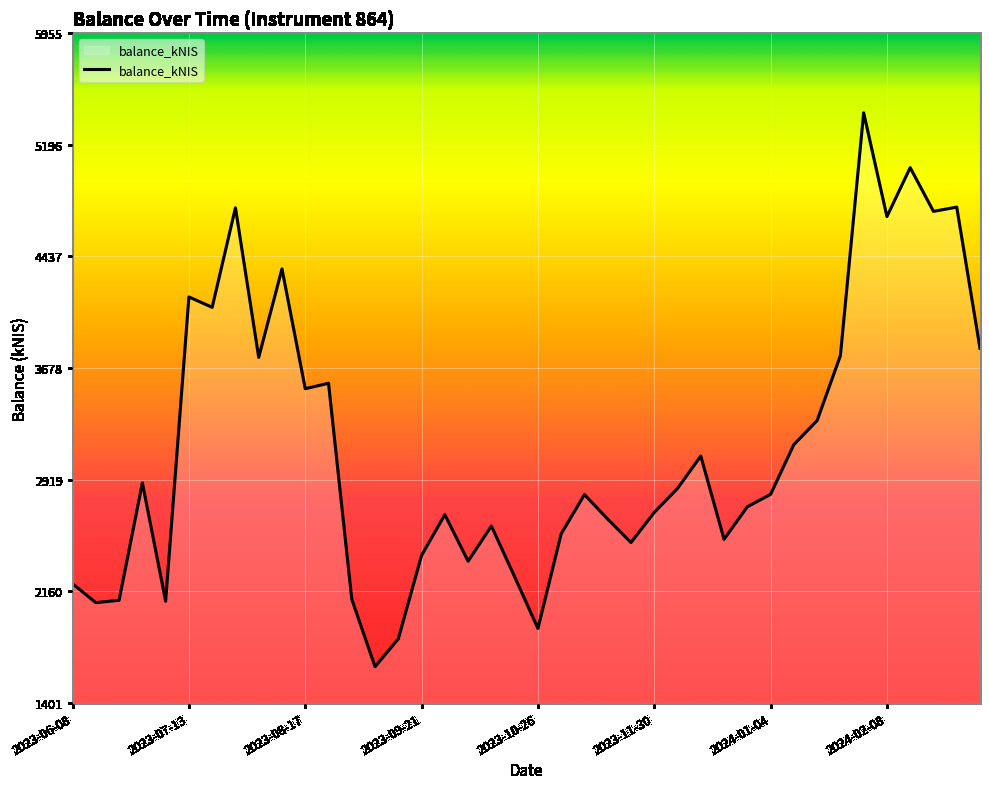

What is the difference between the maximum and minimum values?

3766.1